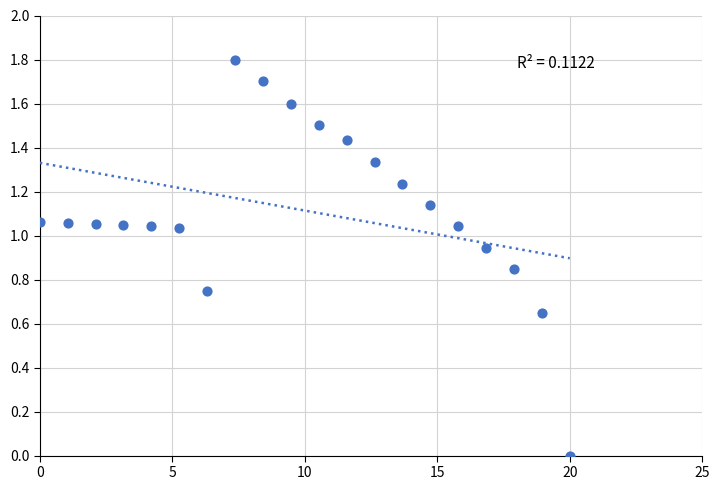

What is the range of Y values (max minus min)?

1.8